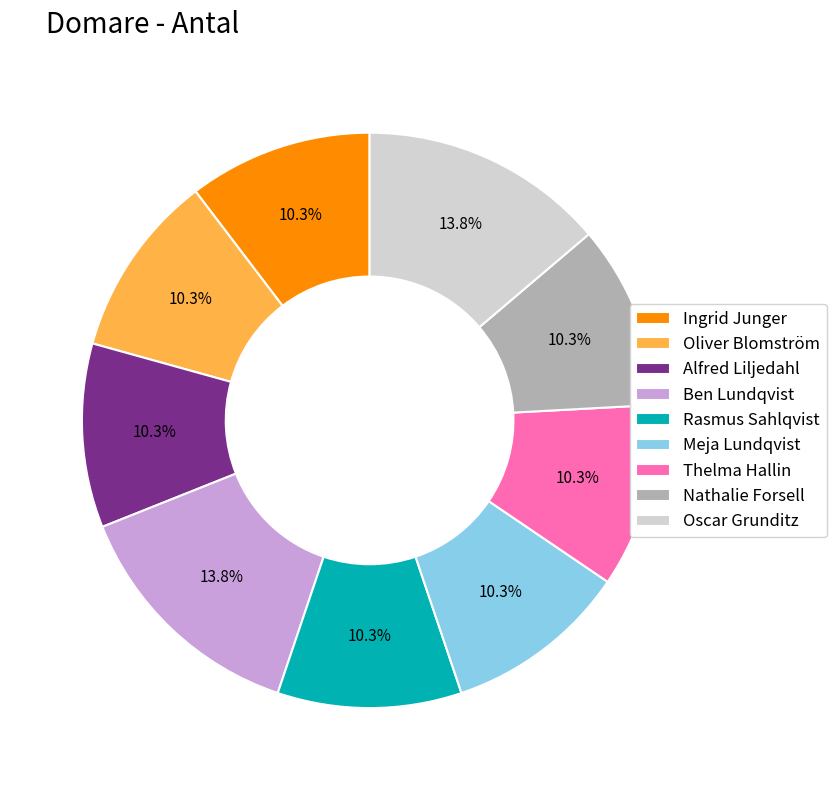

Does Ben Lundqvist account for over 50% of the chart?

No